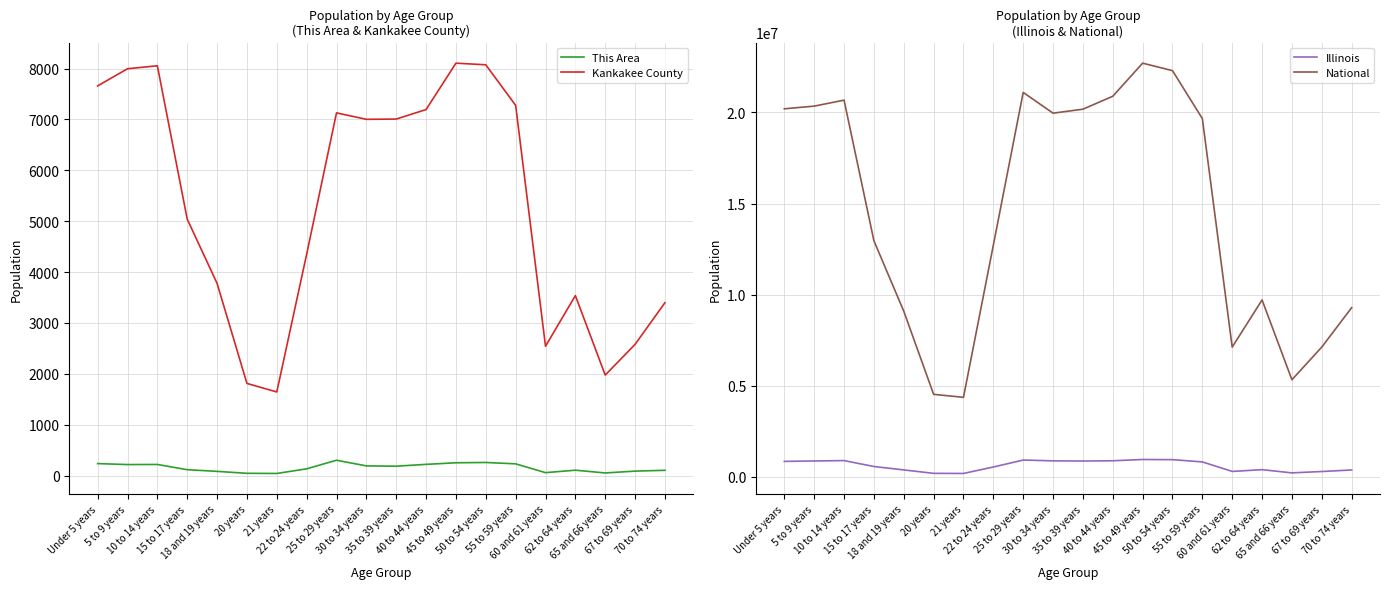

Is it true that Illinois equals 510962 at 60 and 61 years?

False